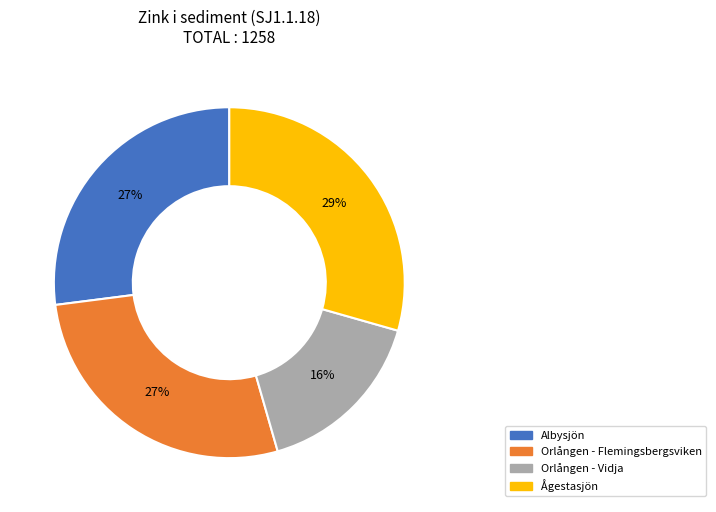

How many slices are in this pie chart?

4